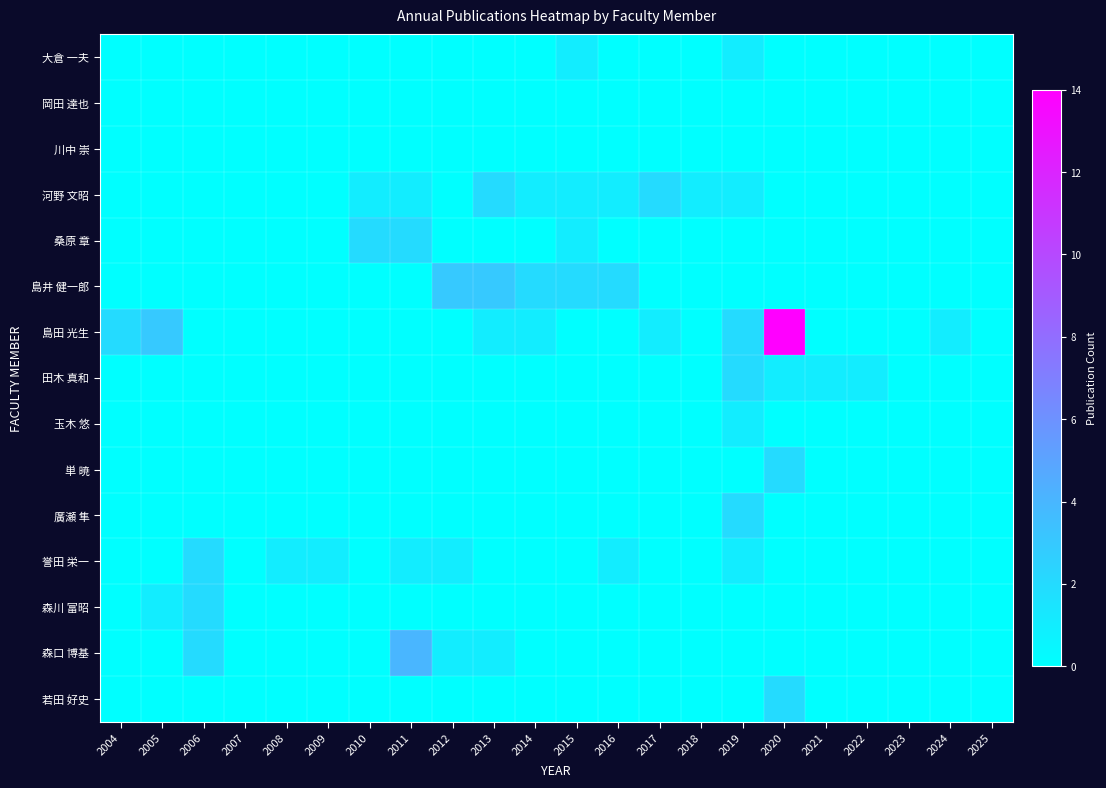

Which series has the largest total across all categories?

島田 光生